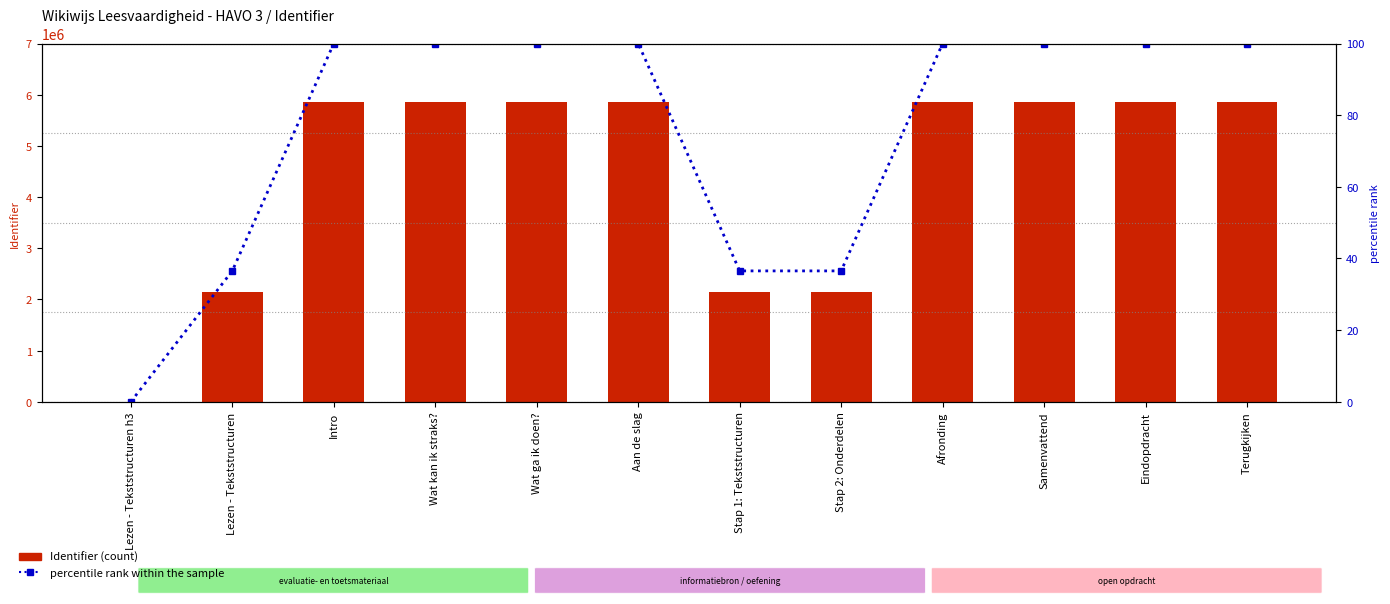

What is the total value across all series at Intro?

5852555.0